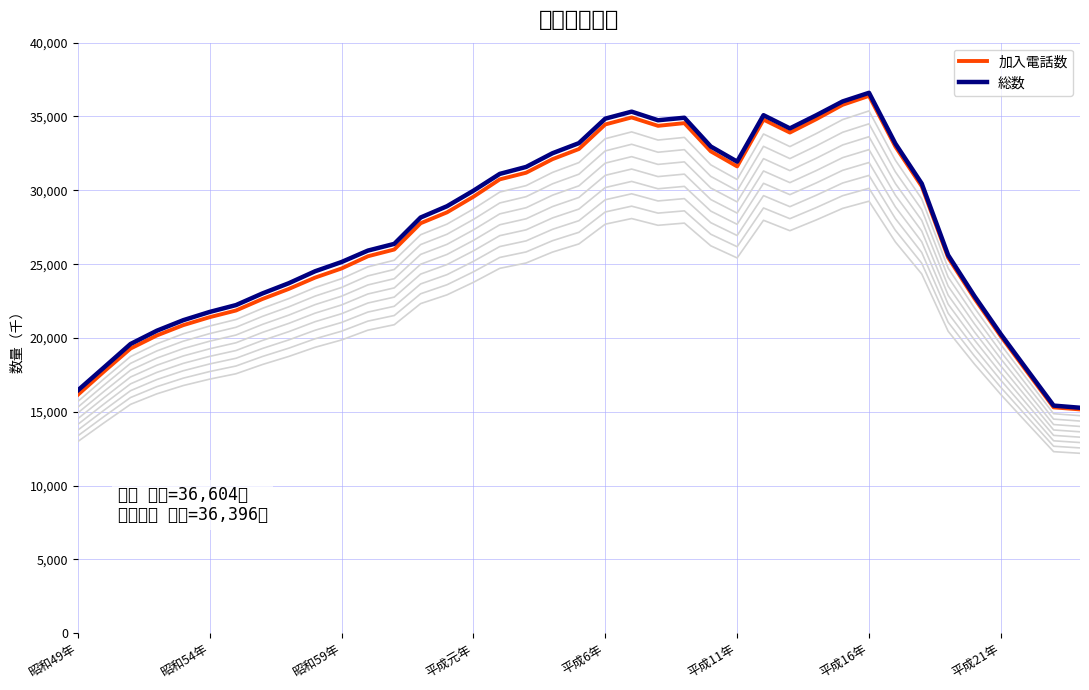

True or false: 総数 and 加入電話数 intersect in this chart.

False